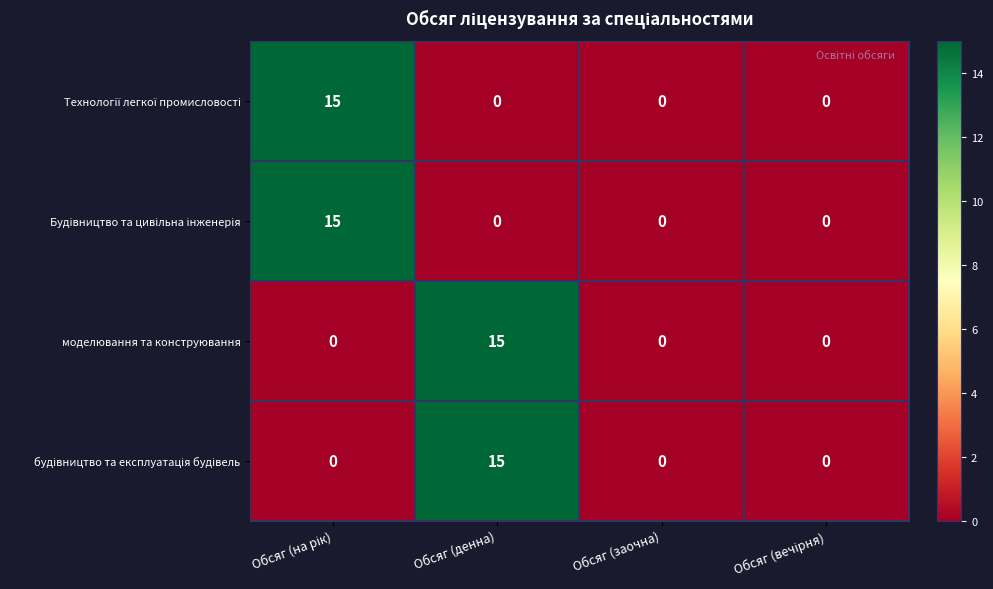

The моделювання та конструювання series shows 0 at Обсяг (заочна). True or false?

True